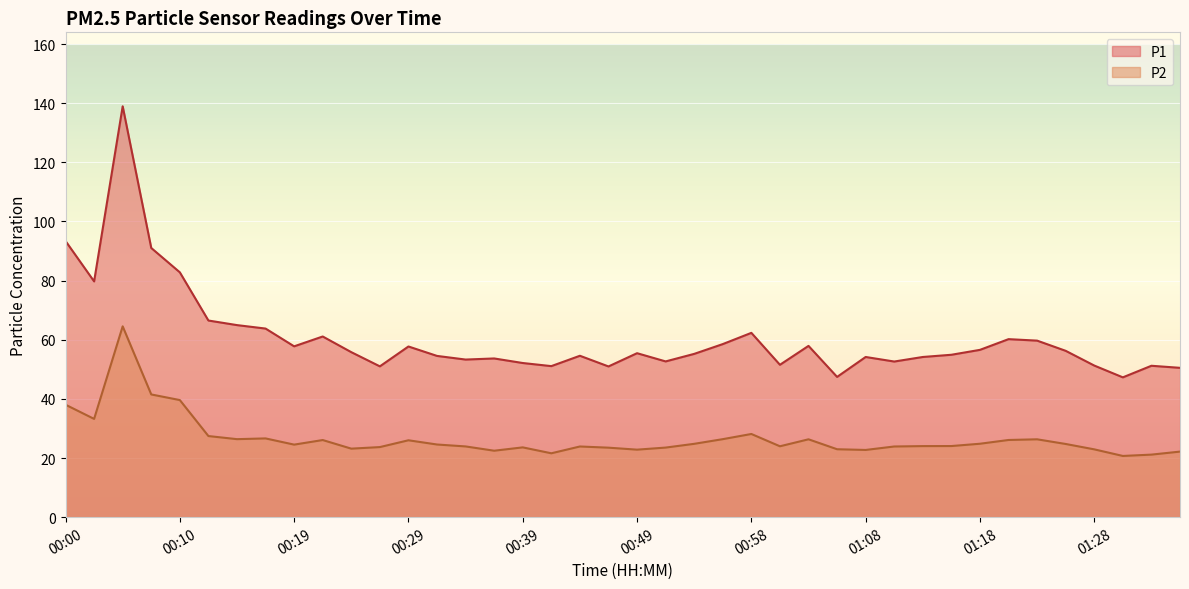

What is the label of the 3rd point from the right?

01:30